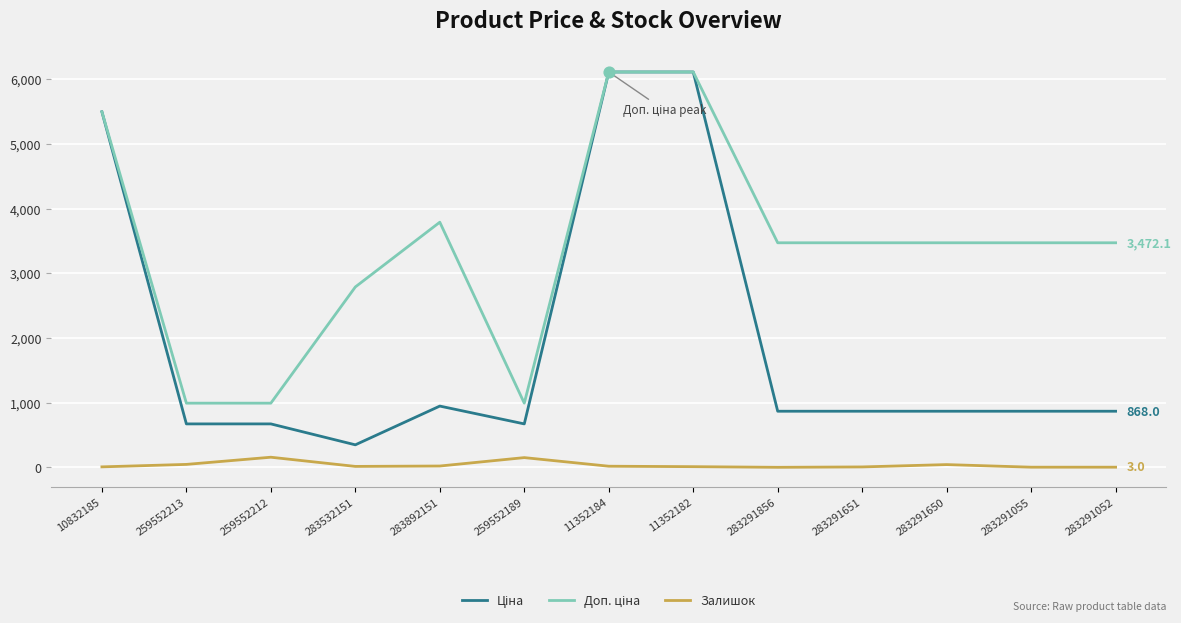

What is the difference between the highest and lowest values at 259552212?

835.7